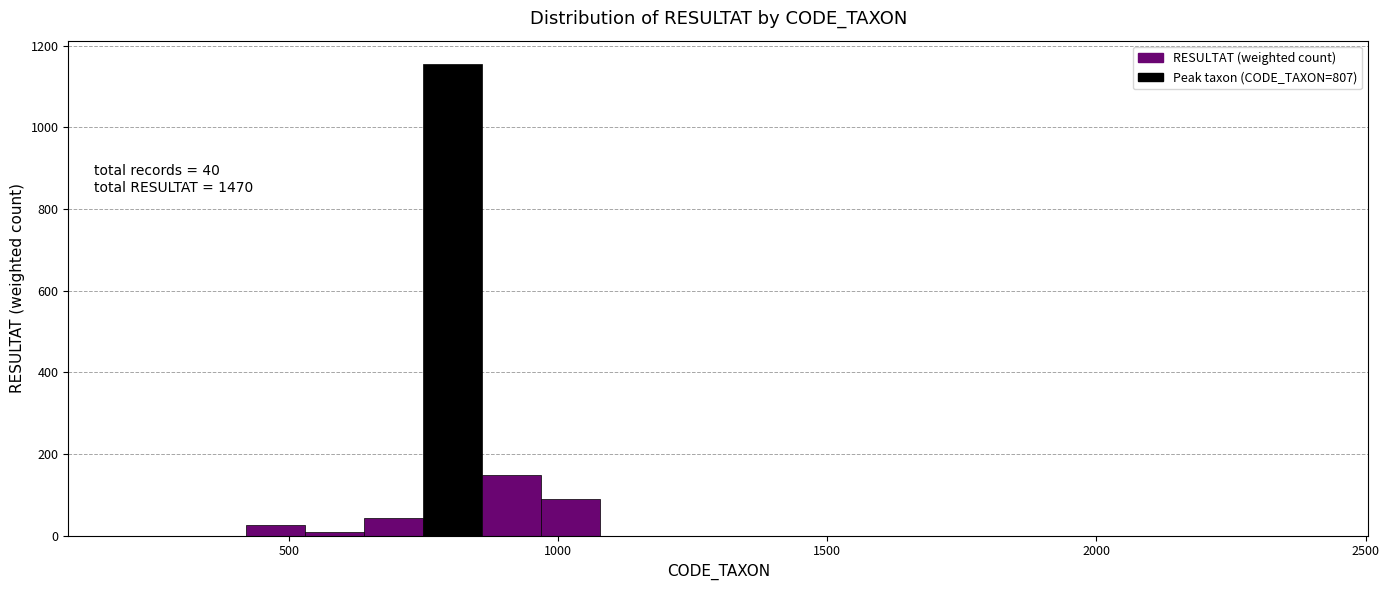

Around what value on the x-axis is the tallest bar? Give the approximate position of its centre, as read against the axis.

800